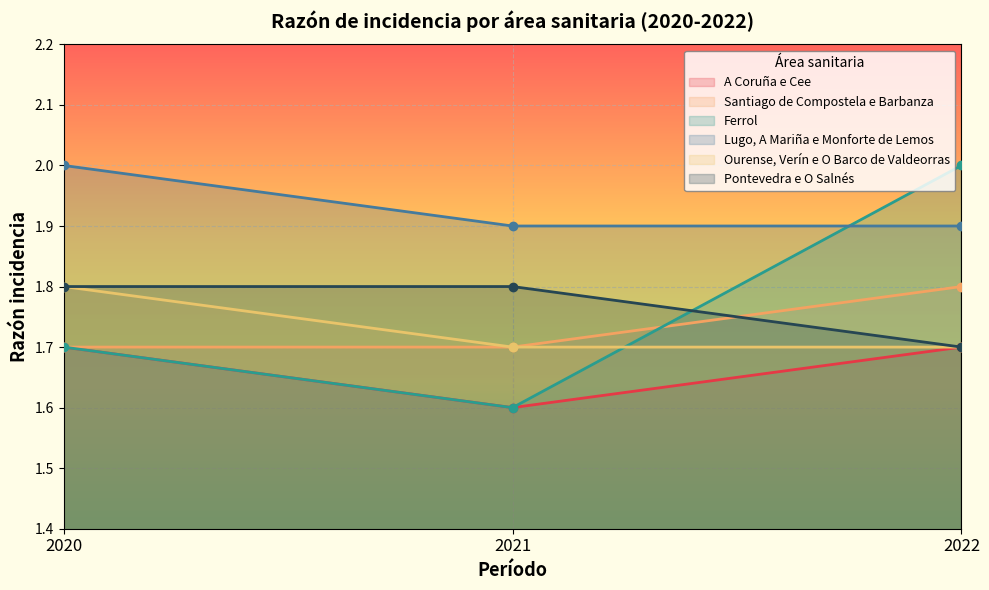

What is the difference between the highest and lowest values at 2021?

0.3